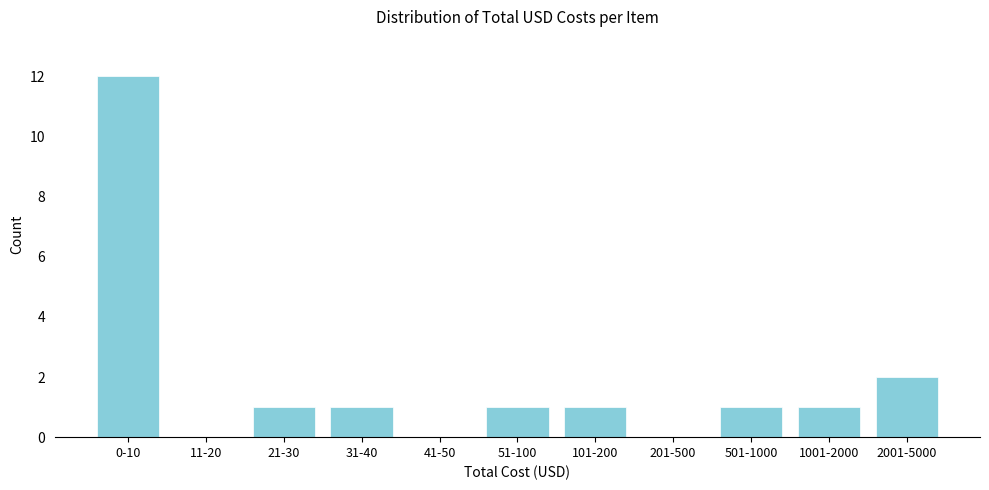

Reading left to right, what are all the values shown in this chart?

0-10=12	11-20=0	21-30=1	31-40=1	41-50=0	51-100=1	101-200=1	201-500=0	501-1000=1	1001-2000=1	2001-5000=2